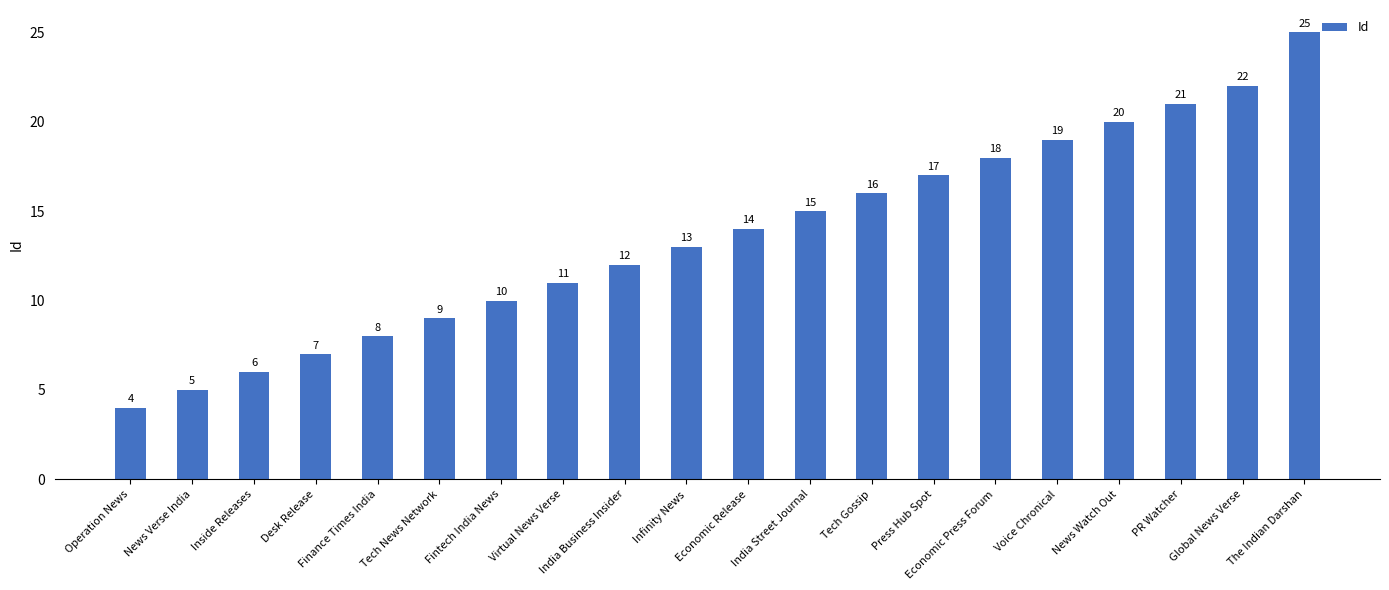

List the labels in order of value, largest first.

The Indian Darshan, Global News Verse, PR Watcher, News Watch Out, Voice Chronical, Economic Press Forum, Press Hub Spot, Tech Gossip, India Street Journal, Economic Release, Infinity News, India Business Insider, Virtual News Verse, Fintech India News, Tech News Network, Finance Times India, Desk Release, Inside Releases, News Verse India, Operation News